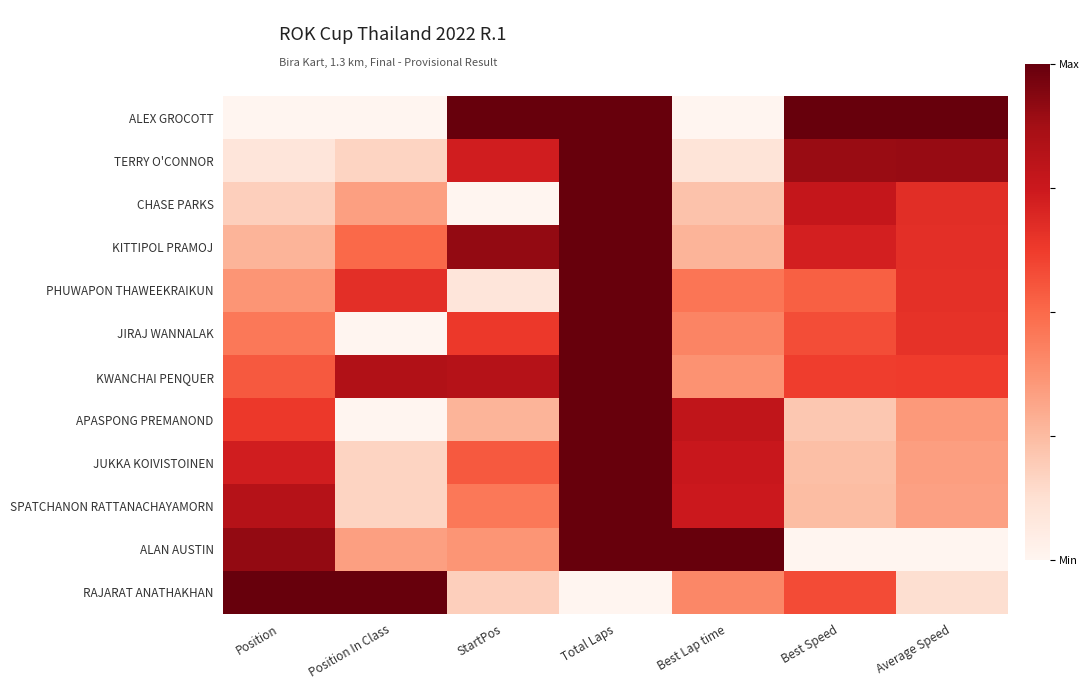

What is the difference between the highest and lowest values at StartPos?

1.0